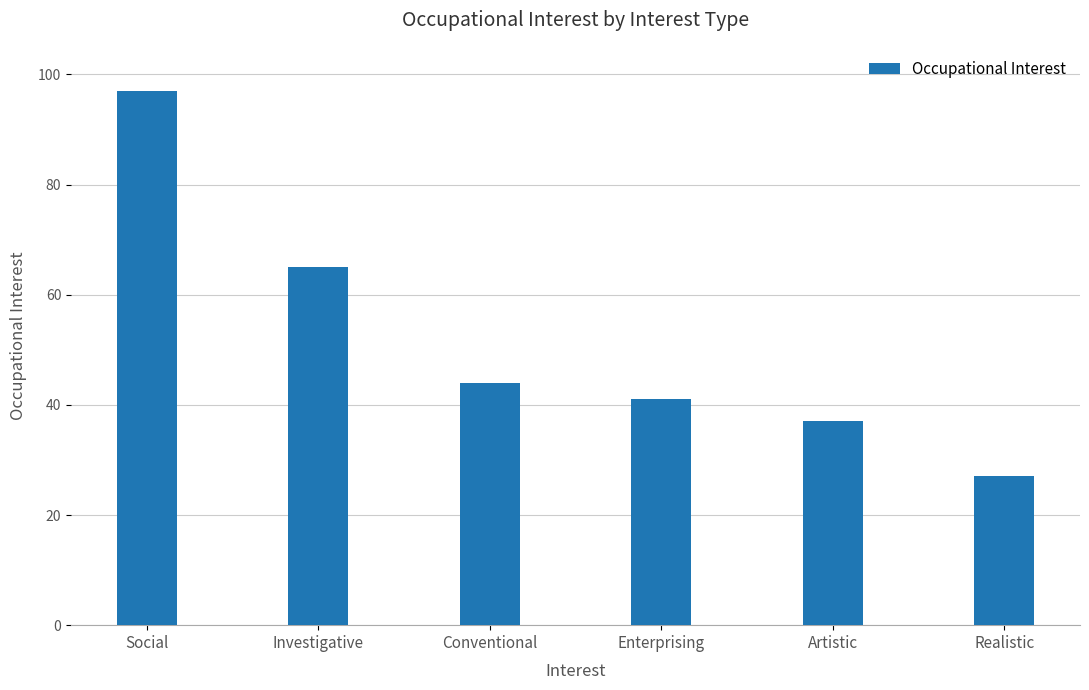

What is the approximate value at Conventional?

44